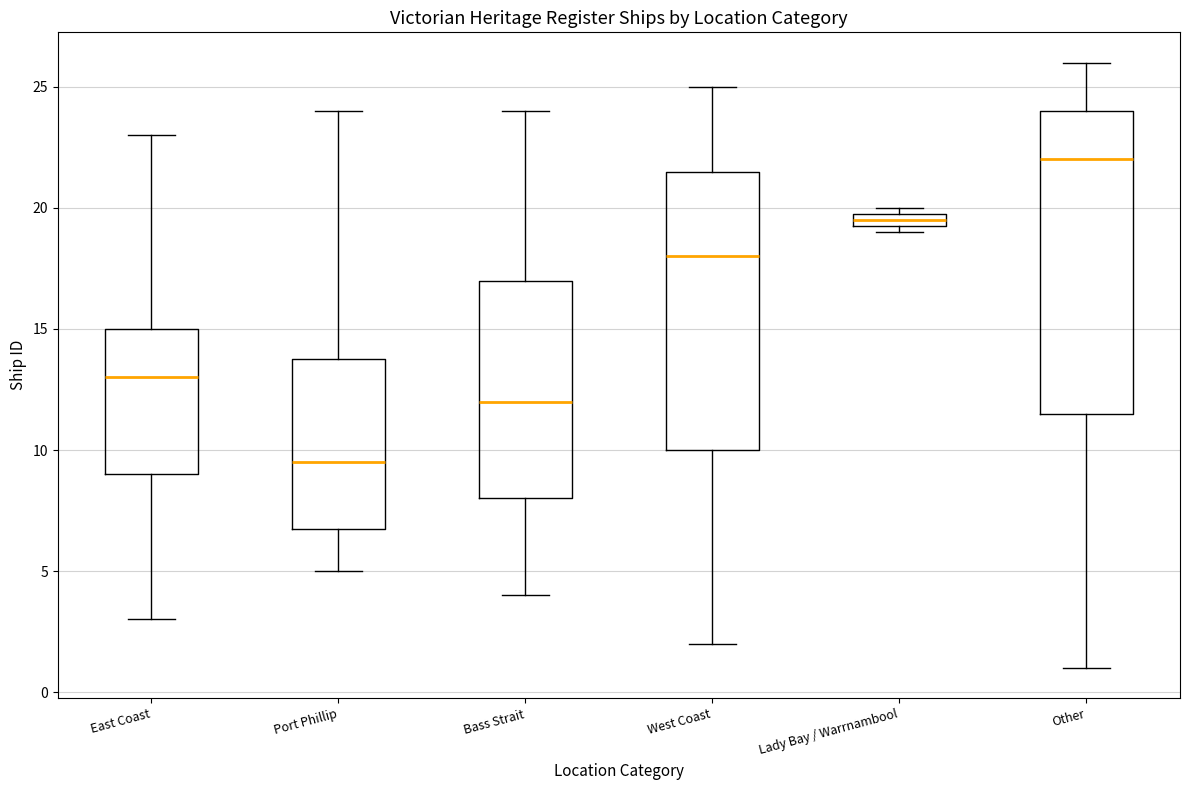

Where is the upper edge of the box for Lady Bay / Warrnambool on the y-axis? The values are not printed on the chart, so give them approximately, as read against the axis.

20.0